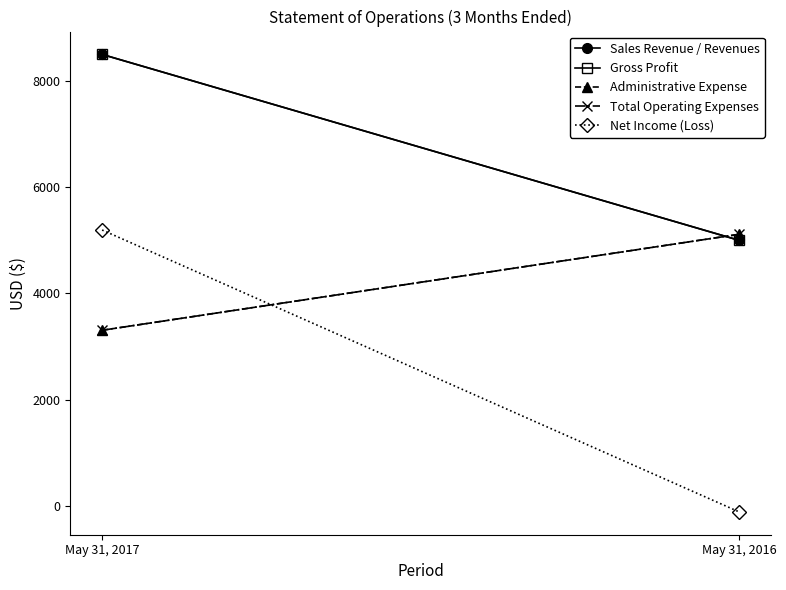

What is the value of the Gross Profit point at the 1st from the left?

8500